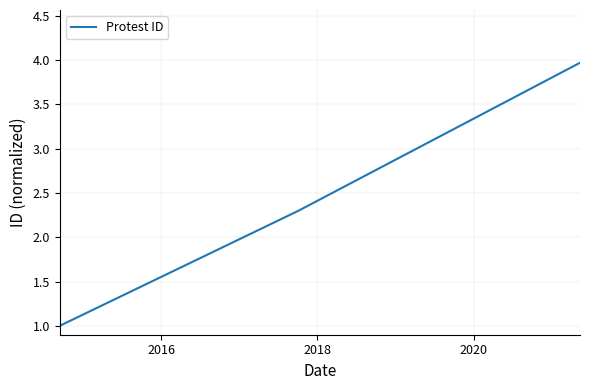

What is the sum of all values?

7.3